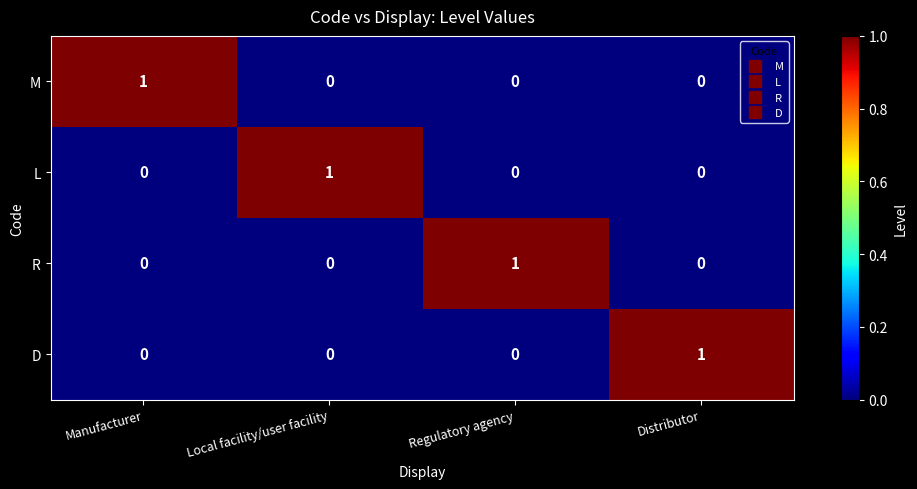

True or false: M has a value of 0 at Distributor.

True